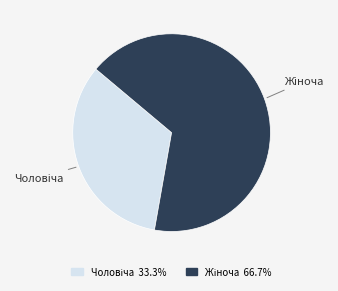

Count the number of slices in the pie.

2